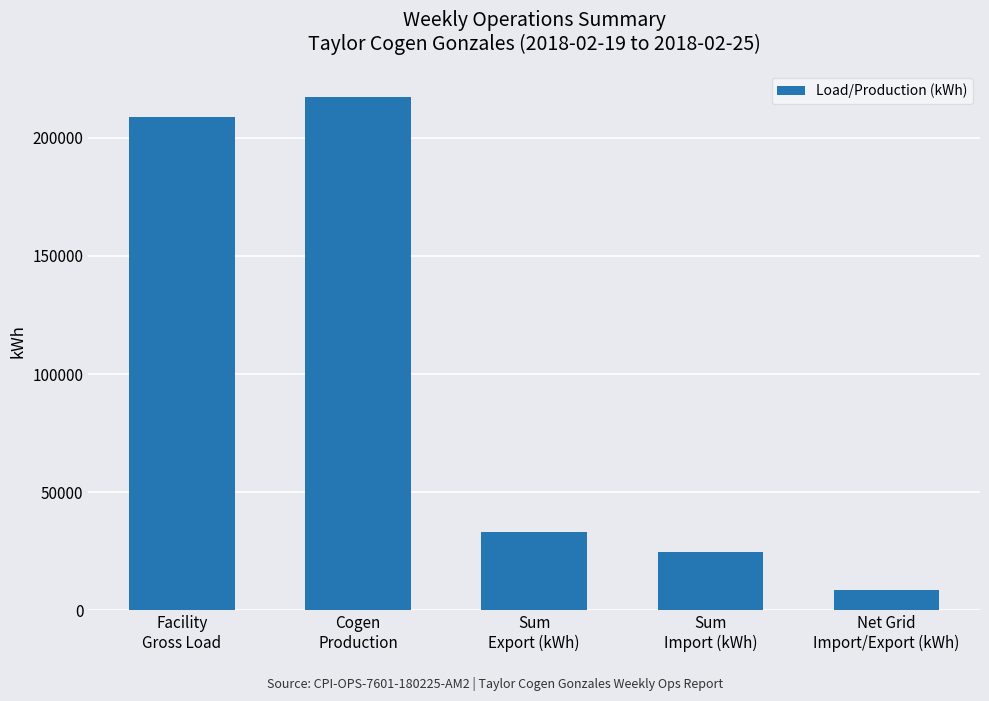

What is the label of the 5th bar from the left?

Net Grid
Import/Export (kWh)